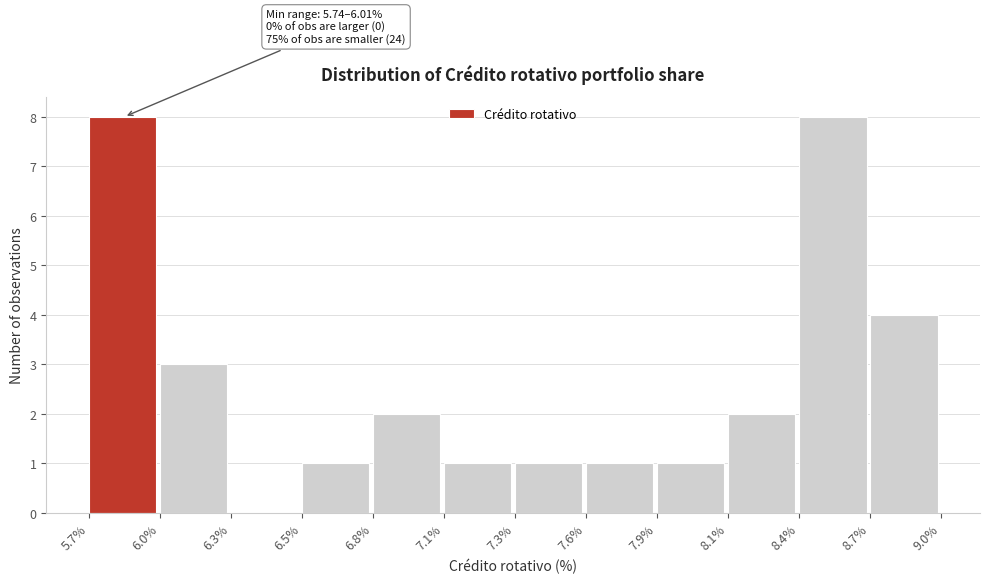

Reading left to right, what are all the values shown in this chart?

5.7%=8	6.0%=3	6.3%=0	6.5%=1	6.8%=2	7.1%=1	7.3%=1	7.6%=1	7.9%=1	8.1%=2	8.4%=8	8.7%=4